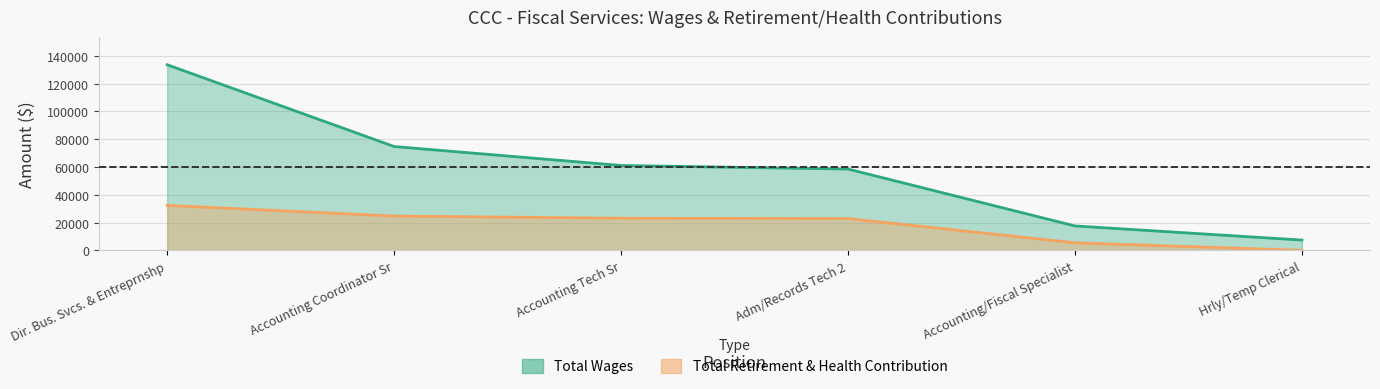

Reading left to right, transcribe all the data shown in this chart.

Total Wages: 133561	74741	61102	58534	17615	7469
Total Retirement & Health Contribution: 32418	24743	23174	22932	5521	97